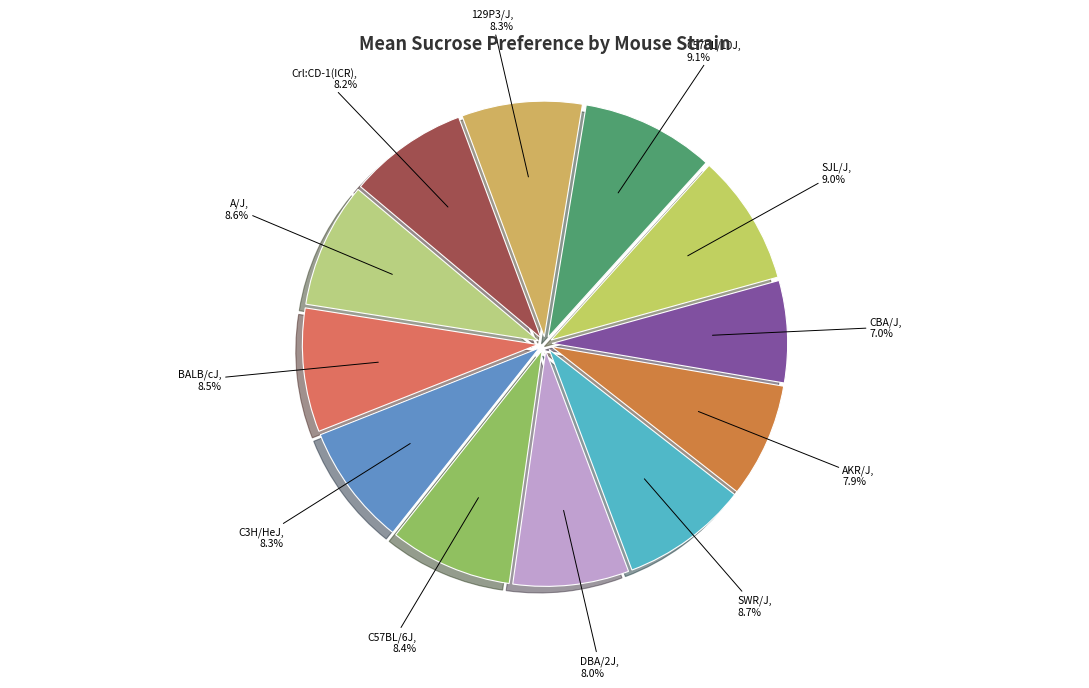

Count the number of slices in the pie.

12